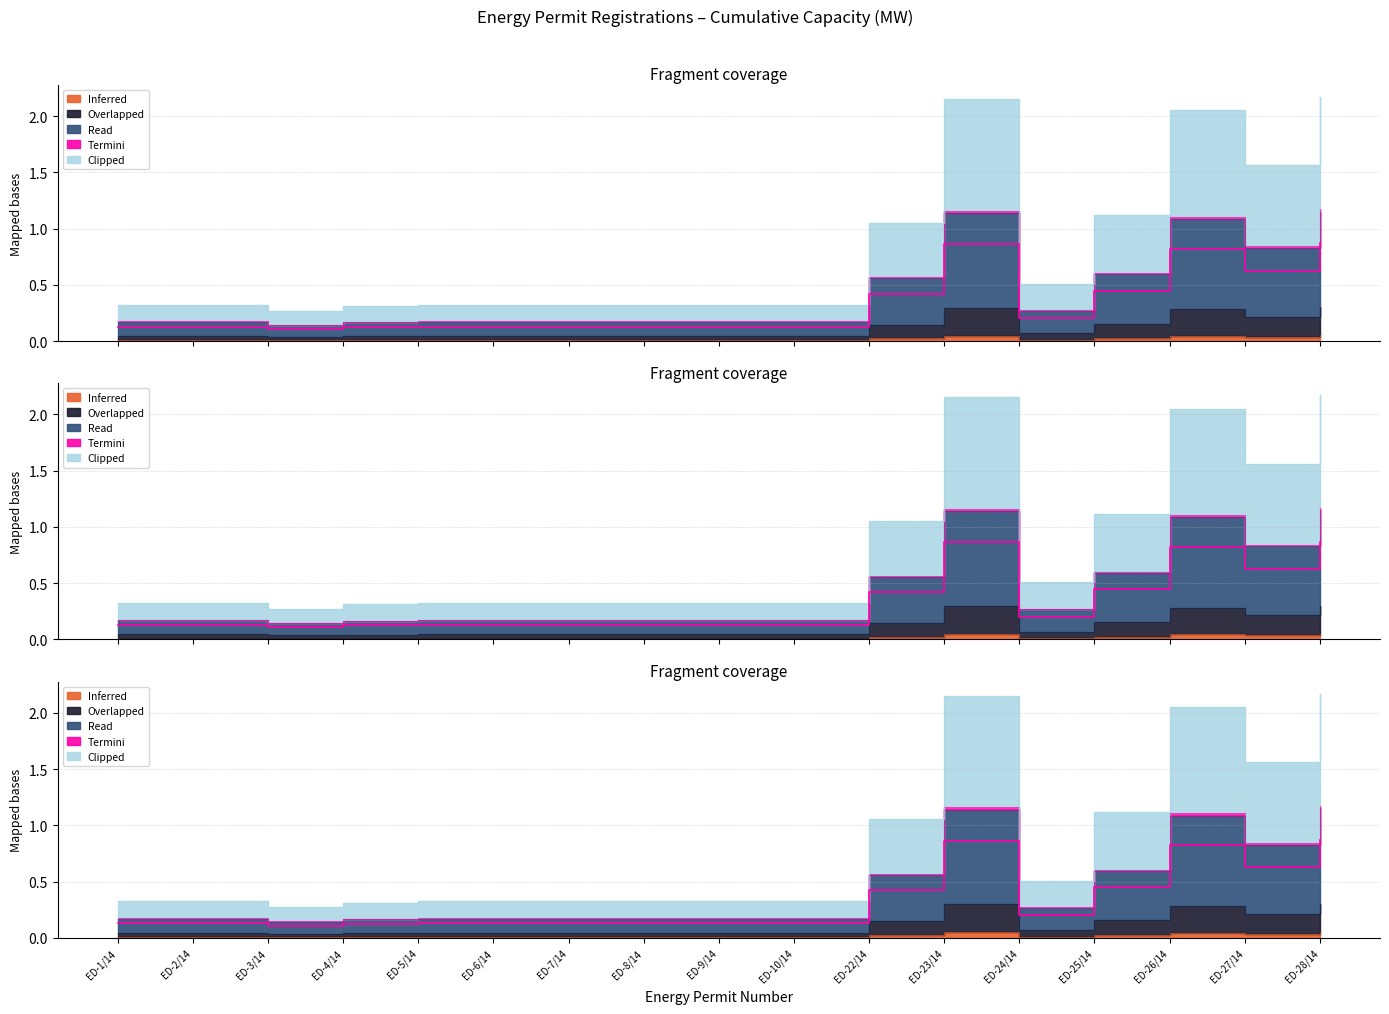

Which label corresponds to the smallest value in the chart?

ED-3/14